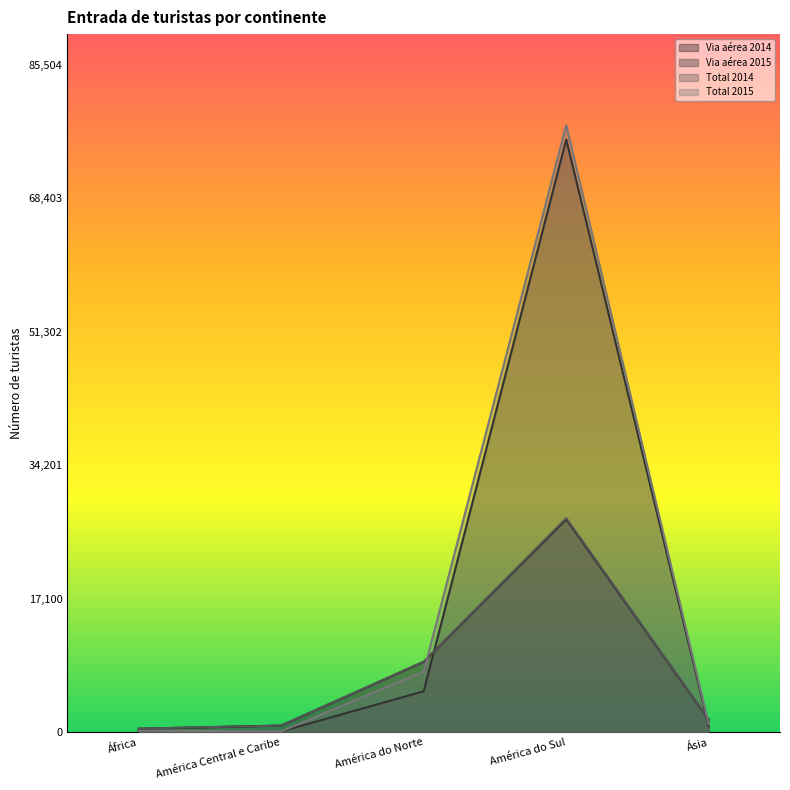

What are all the series names shown in the legend?

Via aérea 2014, Via aérea 2015, Total 2014, Total 2015